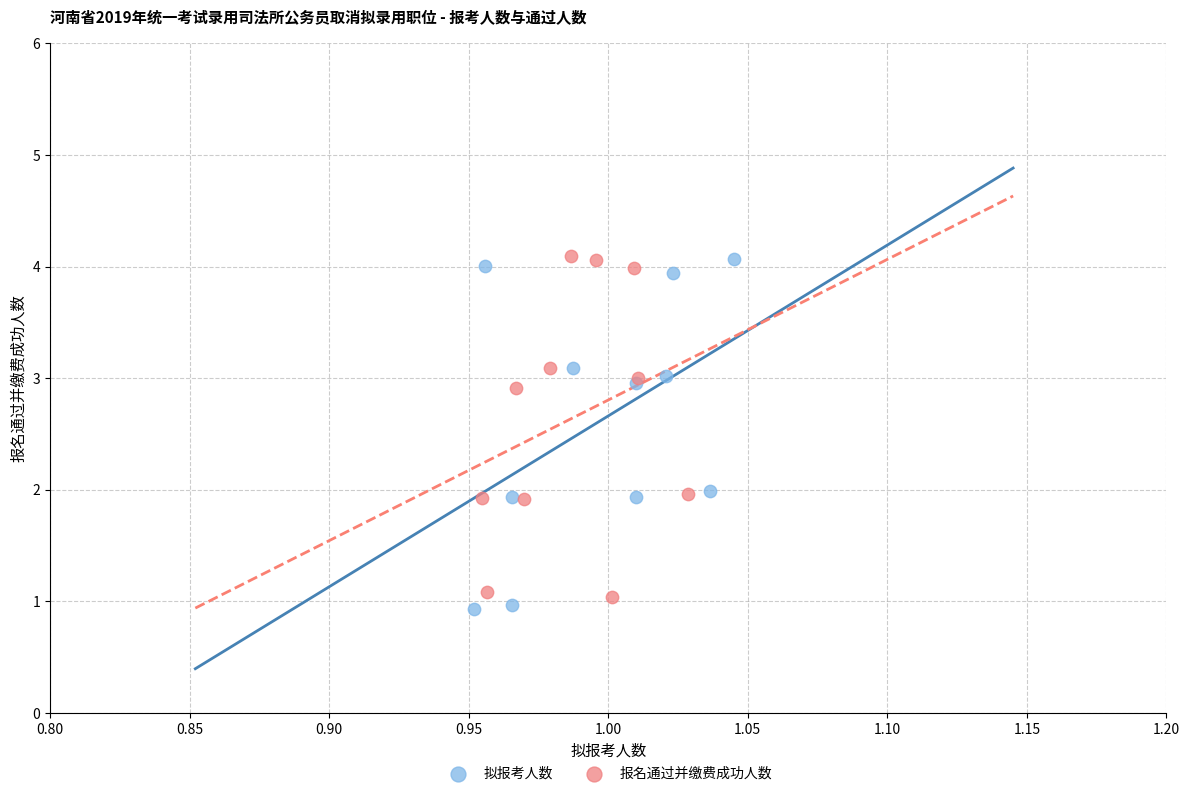

Which series contains the lowest Y value?

拟报考人数